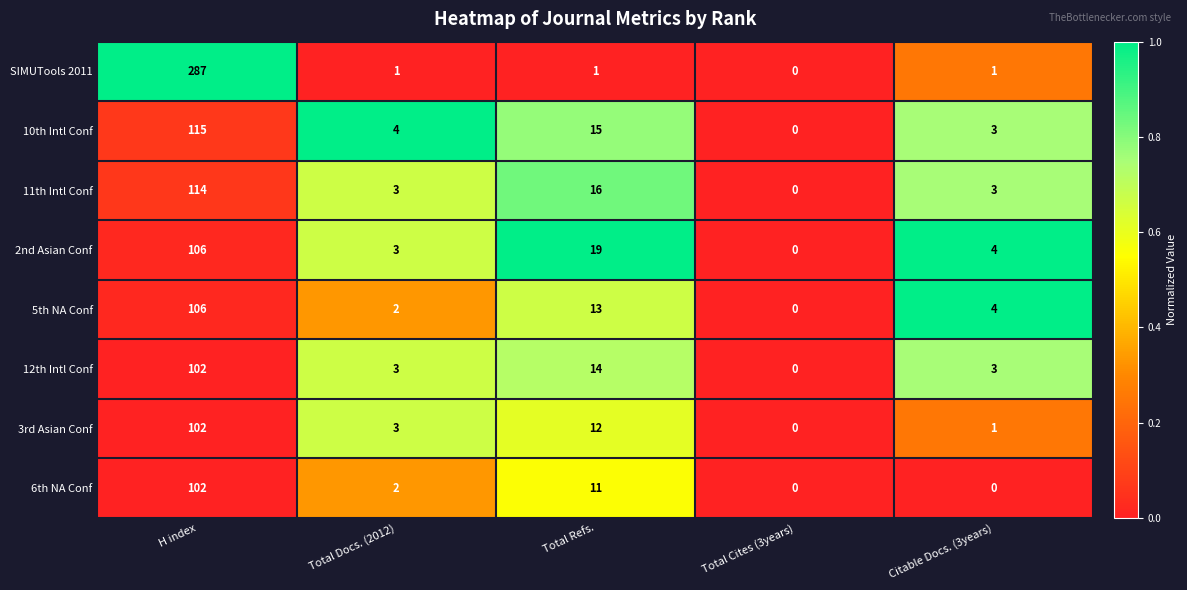

Count the number of categories in the chart.

5